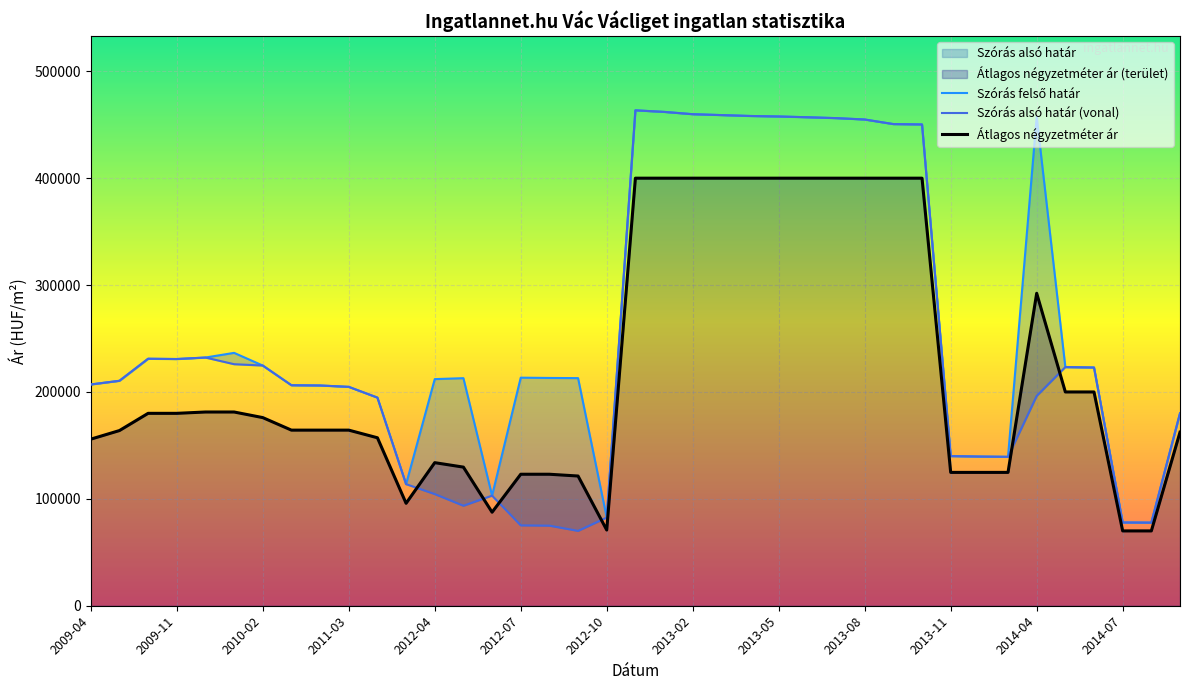

Reading left to right, list all the values displayed in this chart.

Átlagos négyzetméter ár: 155833	163889	180000	180000	181250	181250	176012	164285	164285	164285	157142	95833	133854	129687	87500	123020	123020	121354	70833	400000	400000	400000	400000	400000	400000	400000	400000	400000	400000	400000	124750	124750	124750	292307	200000	200000	70000	70000	162375
Szórás alsó határ: 207013	210449	231070	230803	232204	225963	224712	206289	206055	204778	194722	113750	104474	93573	103003	75189	74922	70053	82483	463472	462020	459860	459025	458193	457719	457010	456186	454896	450611	450267	140000	139575	139328	196337	223259	222866	77885	77748	180078
Szórás felső határ: 207013	210449	231070	230803	232204	236569	224712	206289	206055	204778	194722	113750	212012	212897	103003	213369	213102	212947	82483	463472	462020	459860	459025	458193	457719	457010	456186	454896	450611	450267	140000	139575	139328	457421	223259	222866	77885	77748	180078